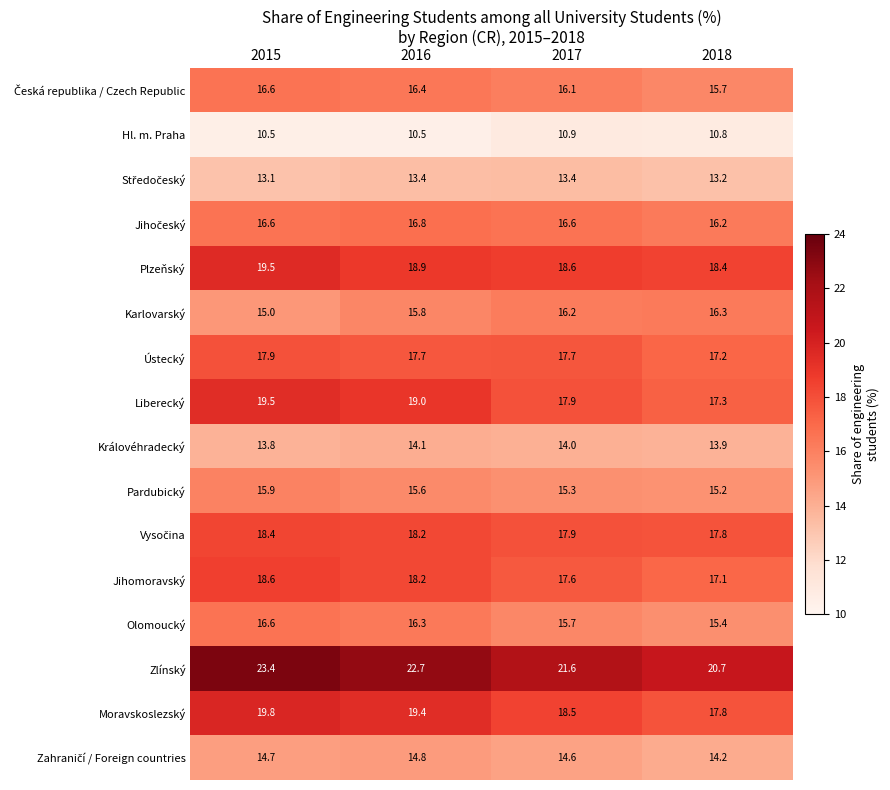

Where does the Olomoucký series first go above 16?

2015